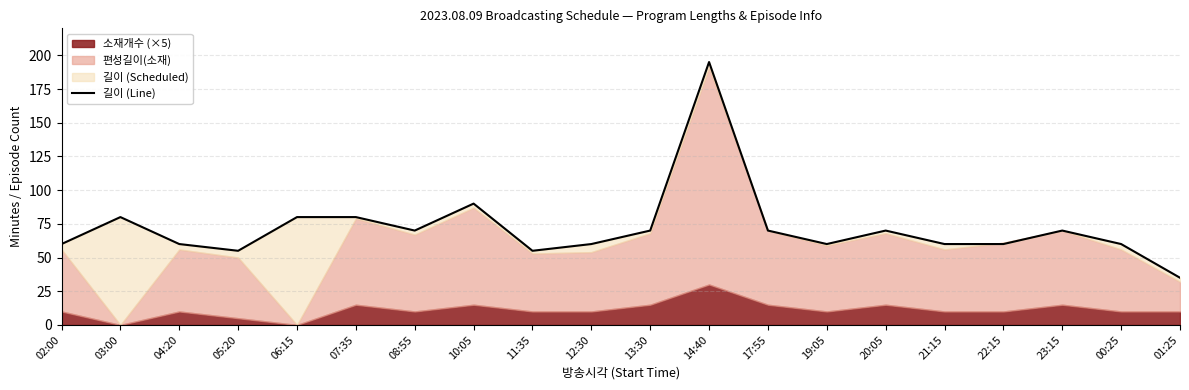

Reading left to right, transcribe all the data shown in this chart.

60	80	60	55	80	80	70	90	55	60	70	195	70	60	70	60	60	70	60	35